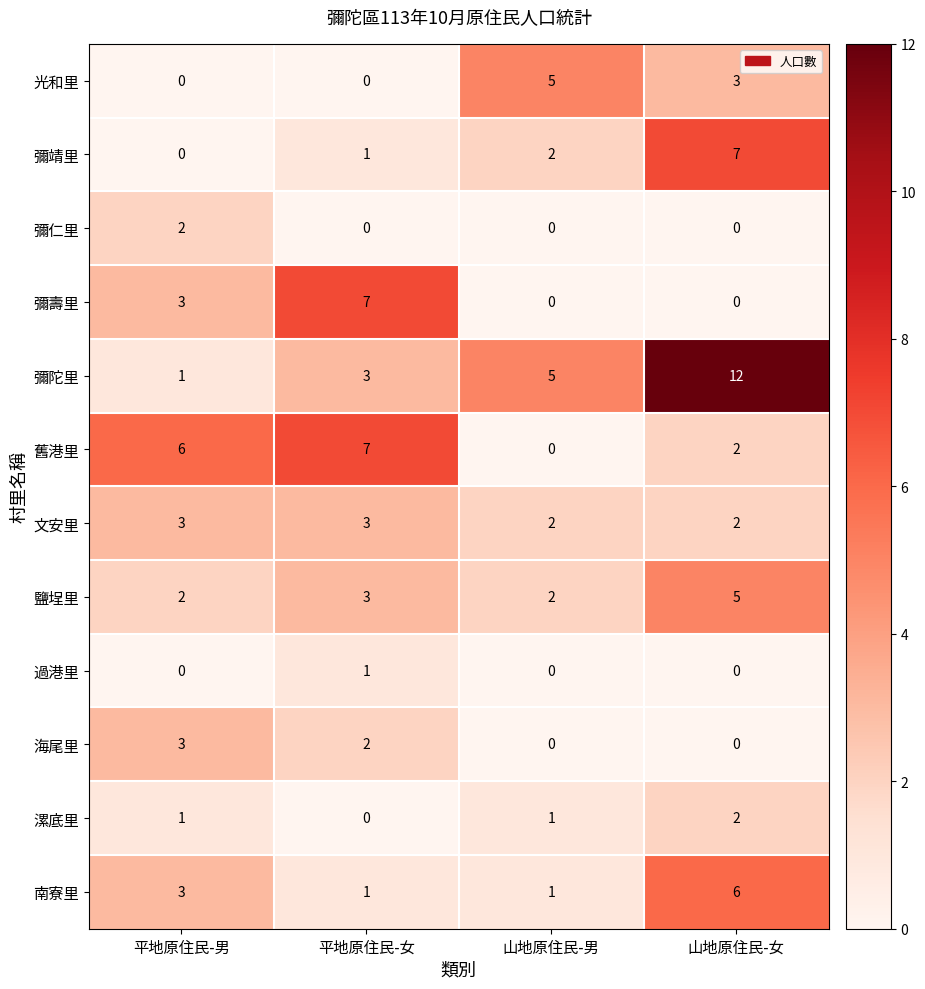

Which series has the widest spread of values?

彌陀里